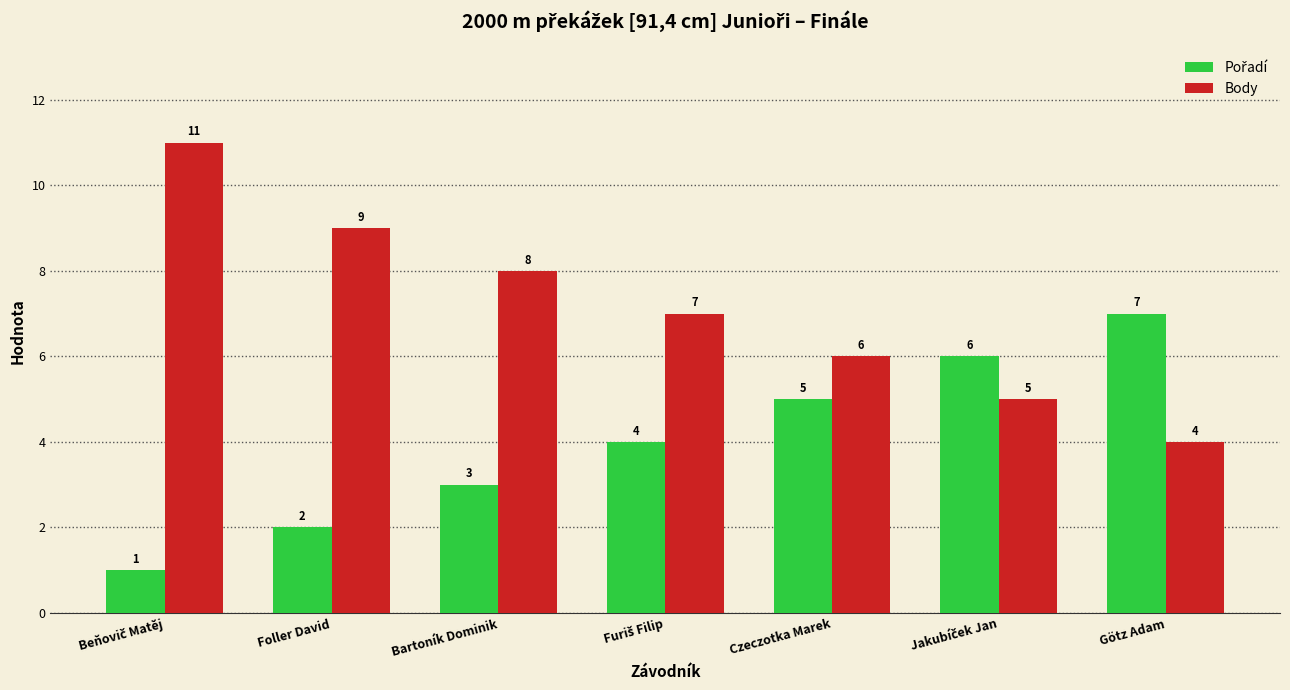

At how many categories does at least one series exceed 1?

7